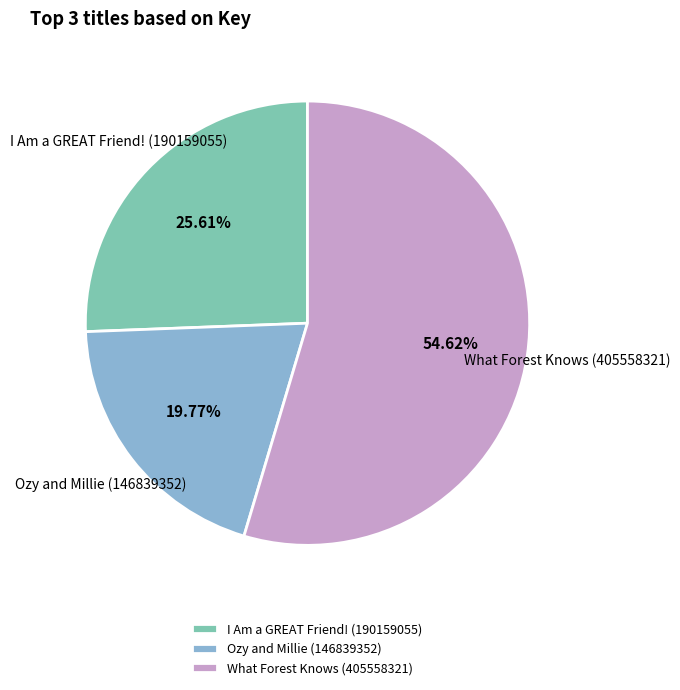

Count the number of slices in the pie.

3